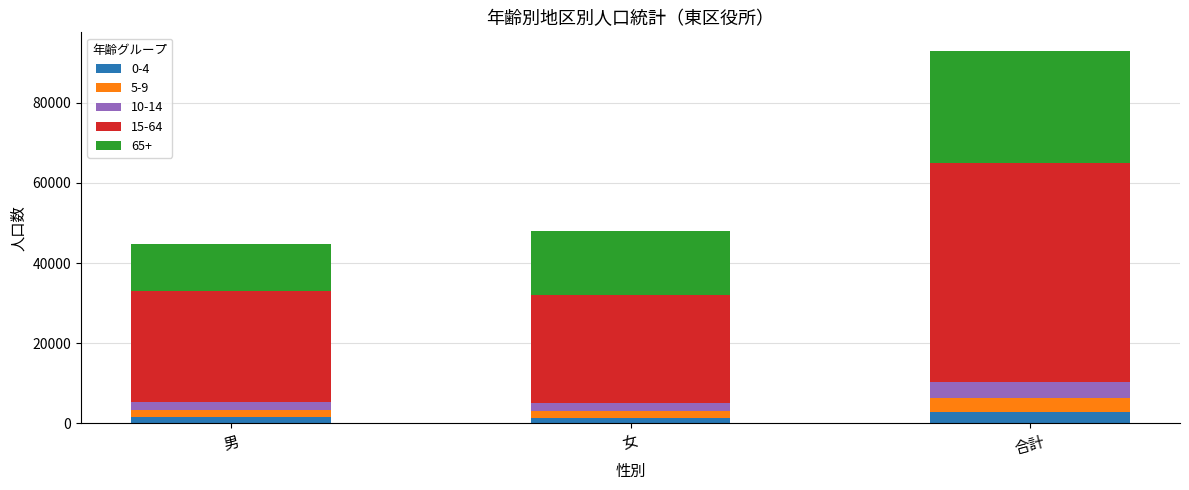

The 0-4 series shows 2911 at 合計. True or false?

True